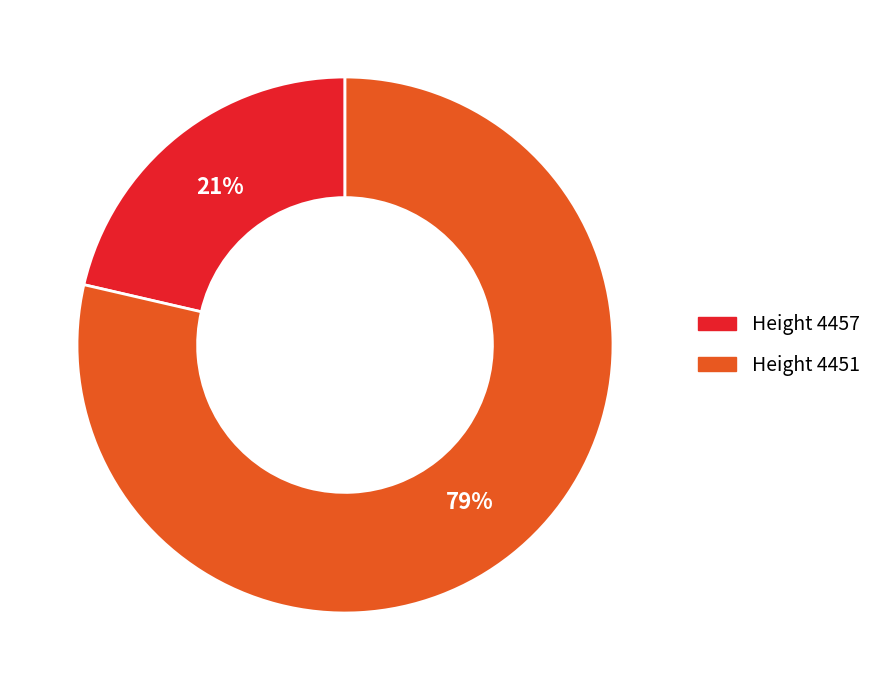

Which category has the smallest portion of the pie?

Height 4457